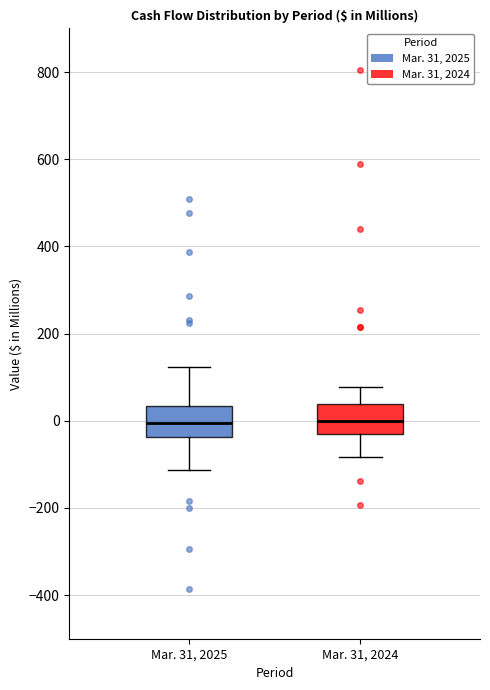

Where does the median line of the box for Mar. 31, 2024 sit on the y-axis? The values are not printed on the chart, so give them approximately, as read against the axis.

0